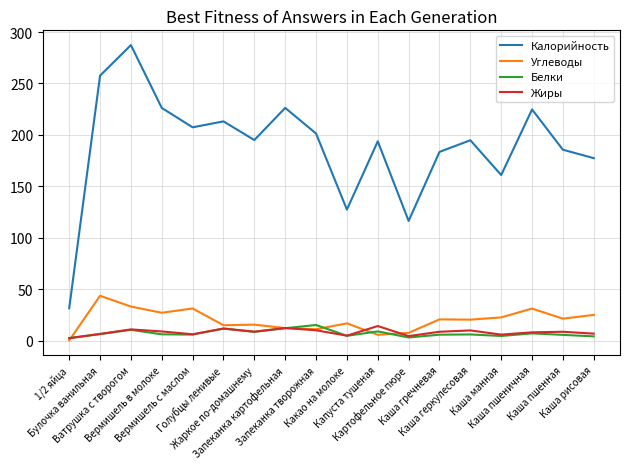

Which series has the largest range (max minus min)?

Калорийность